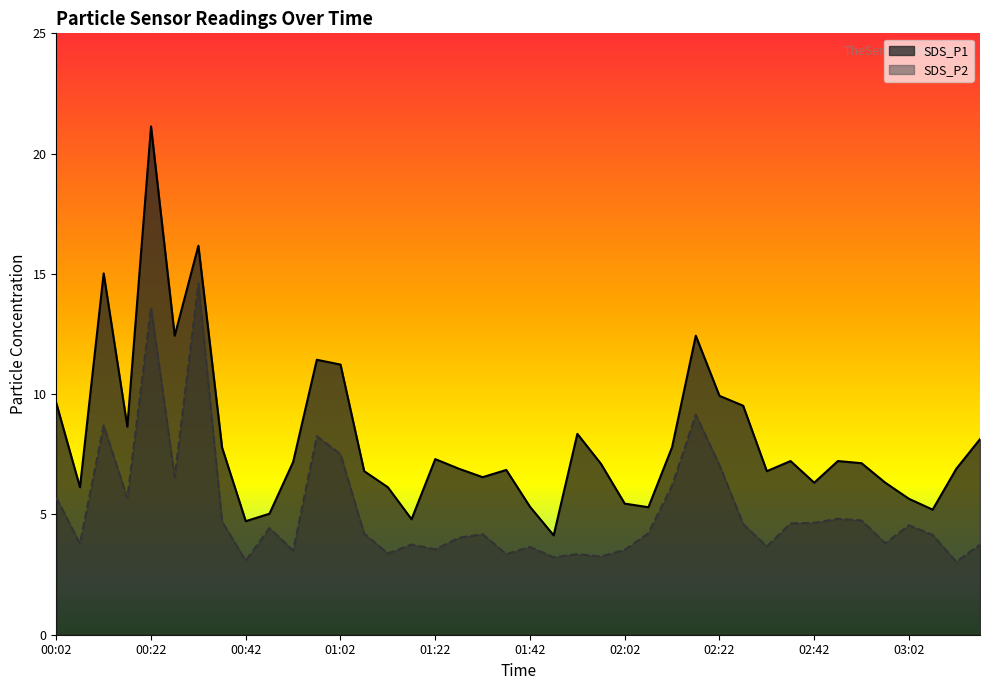

What position from the right is 00:07?

39